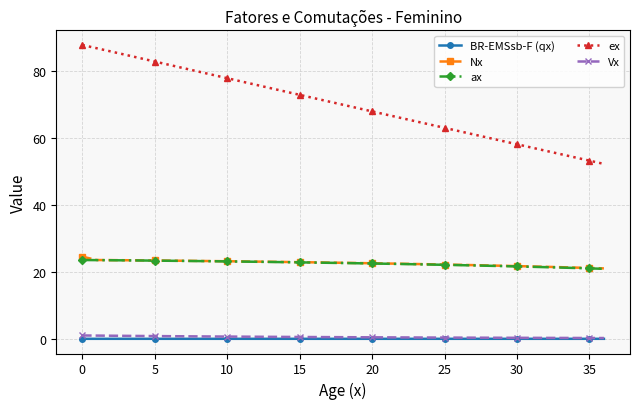

How many lines are shown in the chart?

5